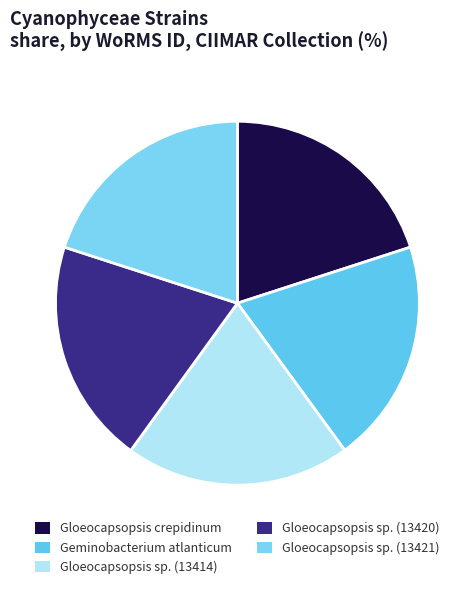

Is there a majority slice in this chart?

No